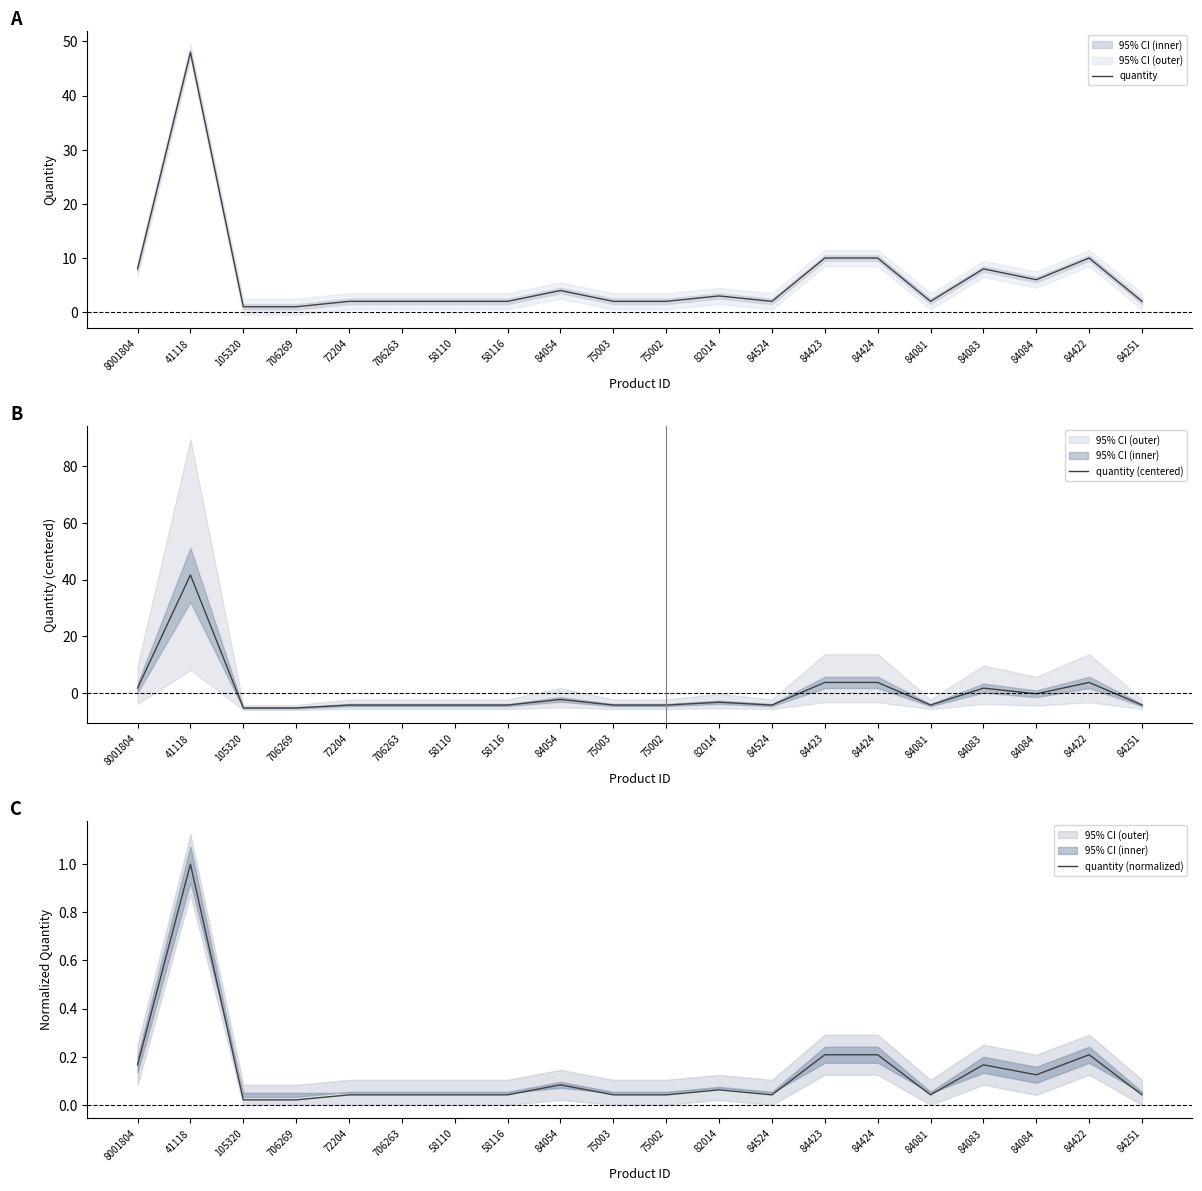

How many values in the quantity series exceed 2?

9